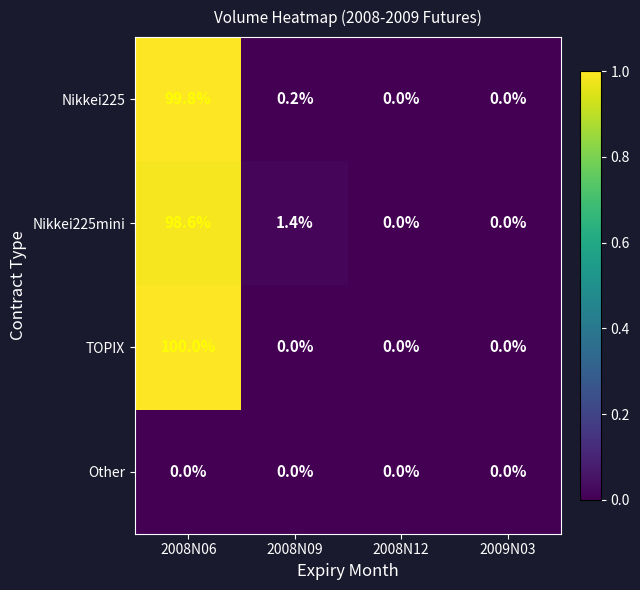

Reading left to right, transcribe all the data shown in this chart.

Nikkei225: 2008N06=99.8	2008N09=0.2	2008N12=0.0	2009N03=0.0
Nikkei225mini: 2008N06=98.6	2008N09=1.4	2008N12=0.0	2009N03=0.0
TOPIX: 2008N06=100.0	2008N09=0.0	2008N12=0.0	2009N03=0.0
Other: 2008N06=0.0	2008N09=0.0	2008N12=0.0	2009N03=0.0